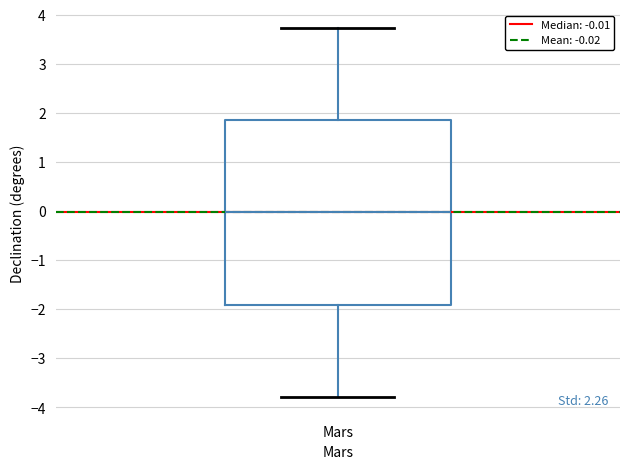

Where does the lower whisker of the box for Mars end on the y-axis? The values are not printed on the chart, so give them approximately, as read against the axis.

-3.8